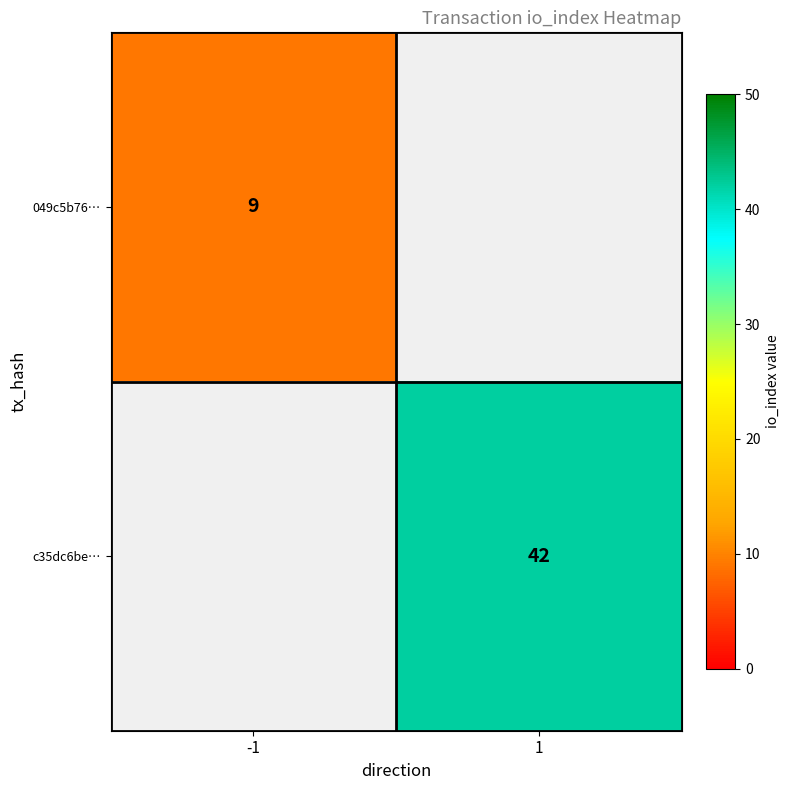

True or false: c35dc6be… has a value of 42 at 1.

True